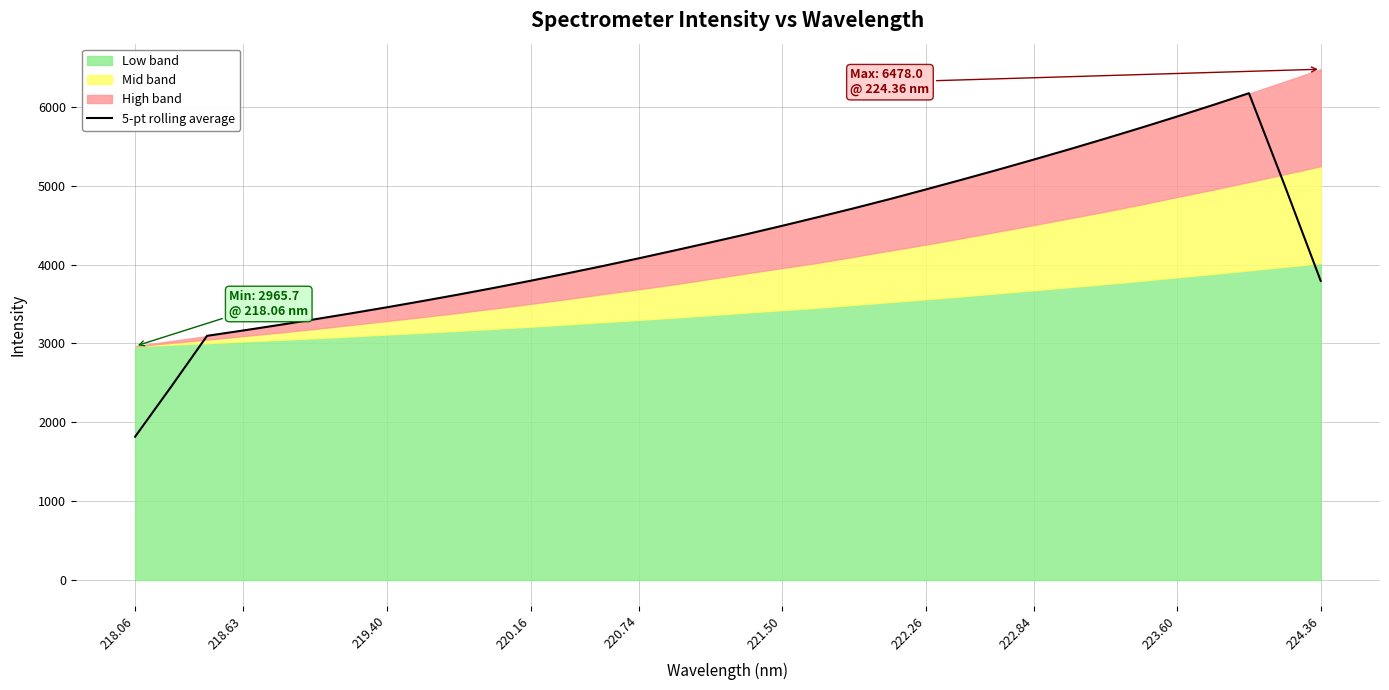

True or false: 5-pt rolling average has a value of 3164.6 at 218.63.

True